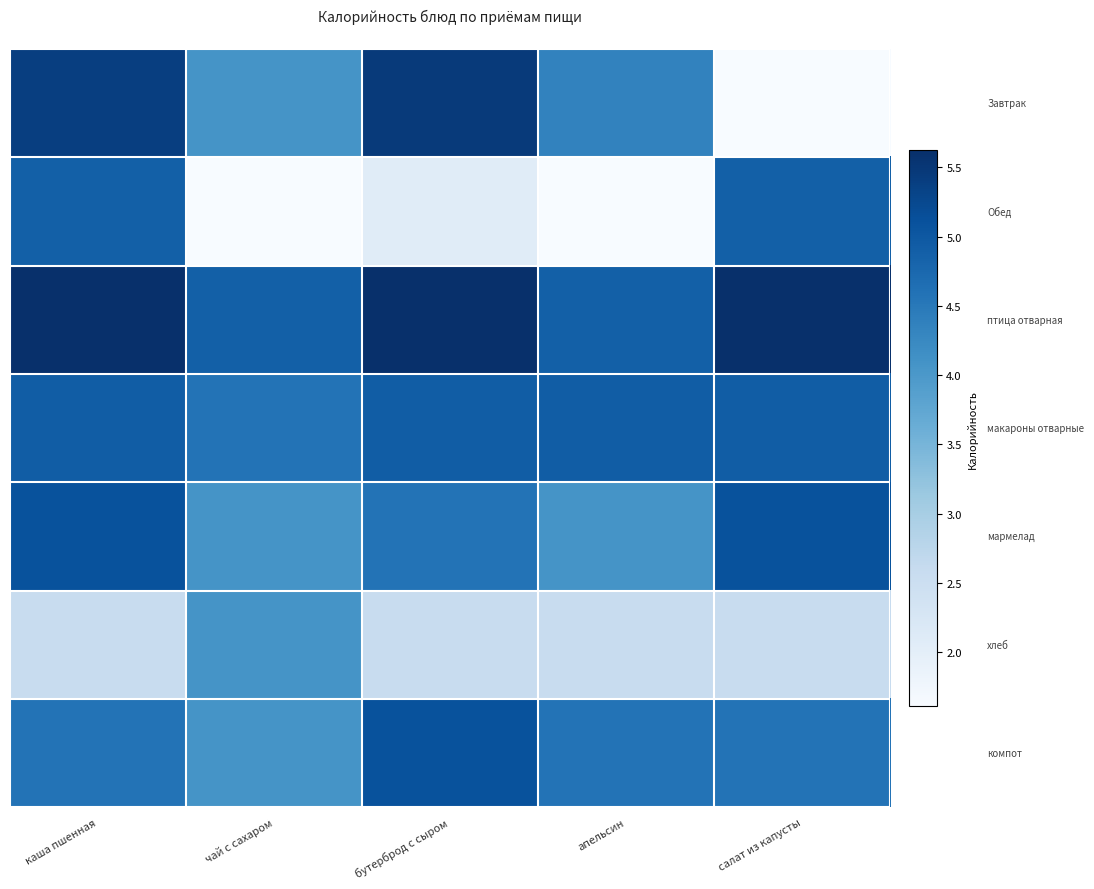

How many data points does each series have?

5